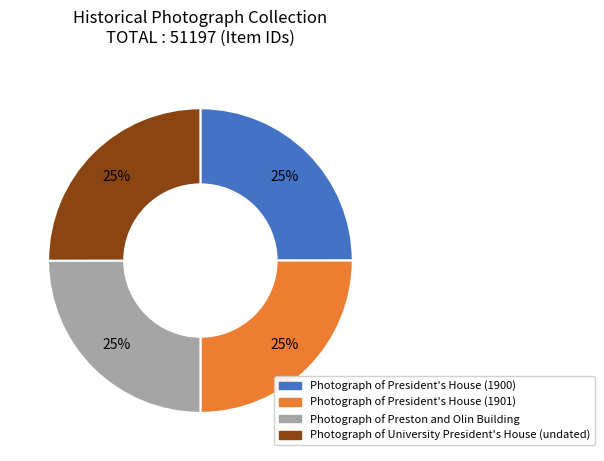

Count the number of slices in the pie.

4